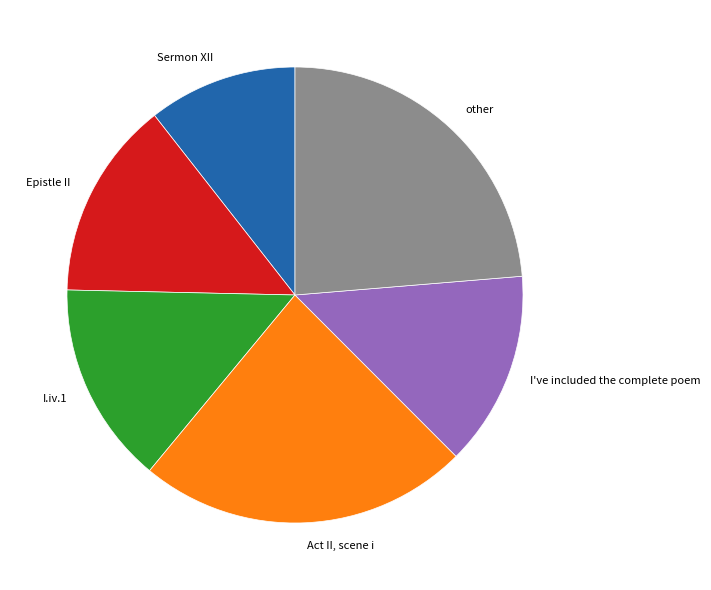

Between other and Sermon XII, which is larger?

other